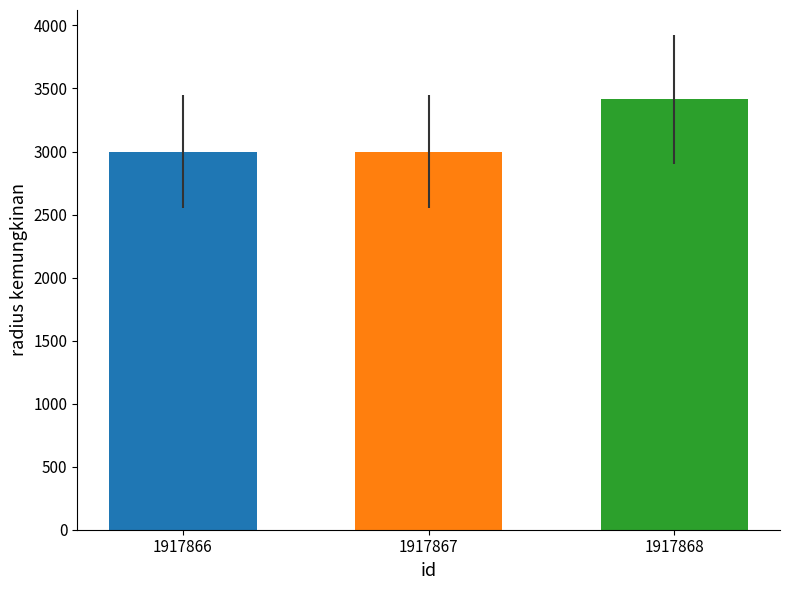

What is the minimum value shown in the chart?

3000